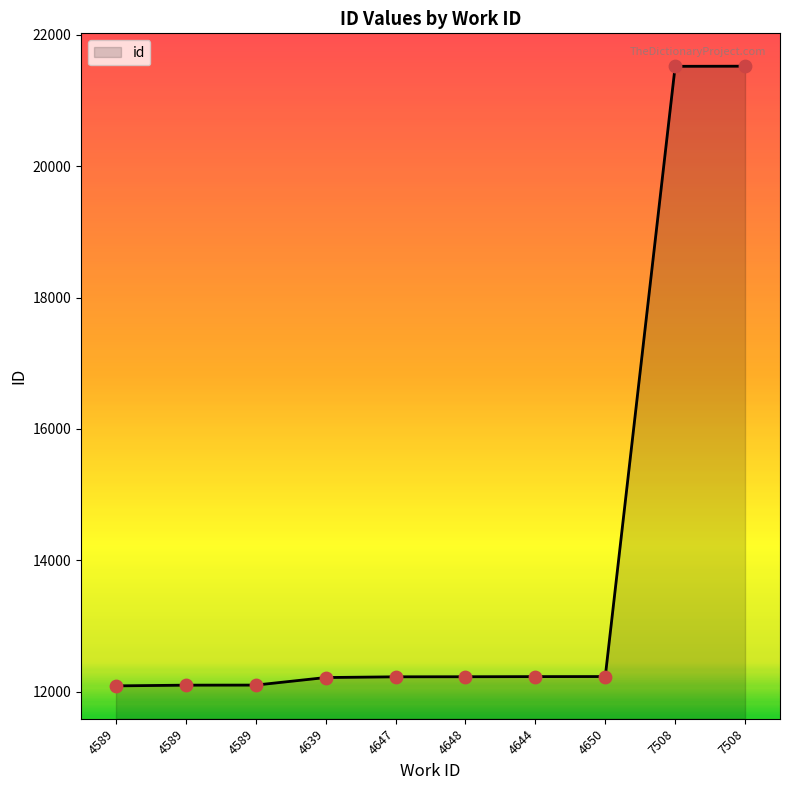

Is this an area chart (filled region under the line)?

Yes